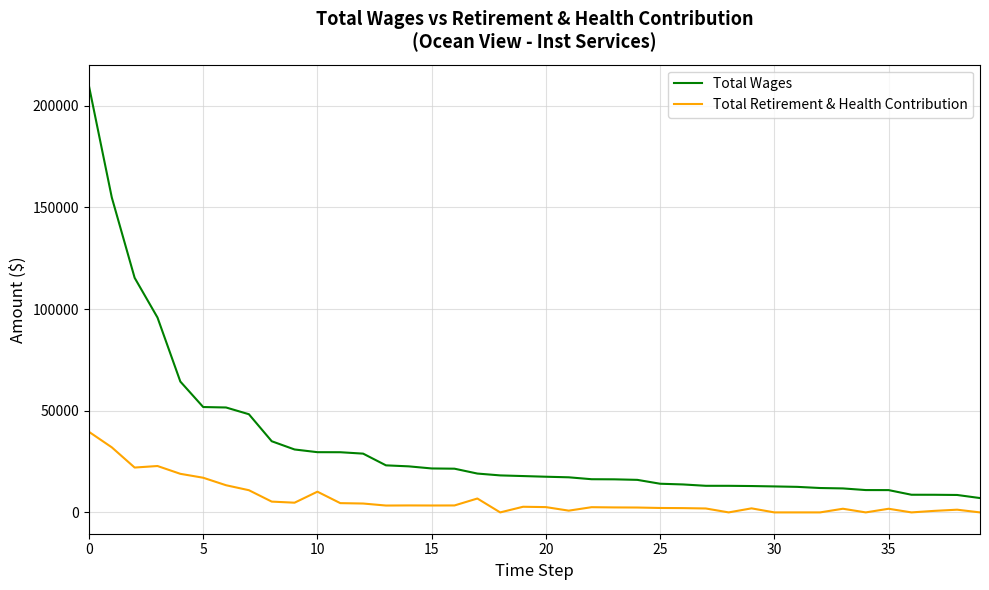

Which series has the largest total across all categories?

Total Wages